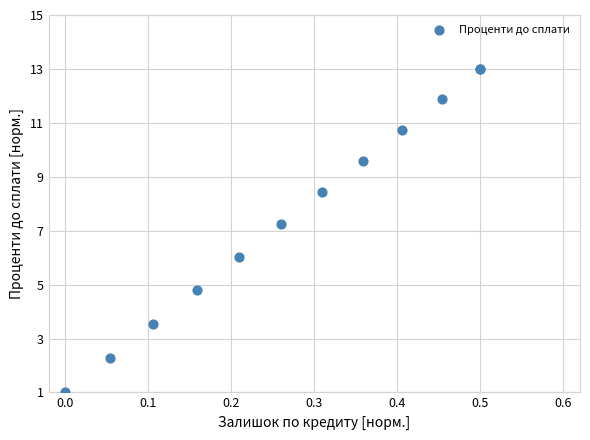

What Y value in the scatter plot is closest to 7?

7.2